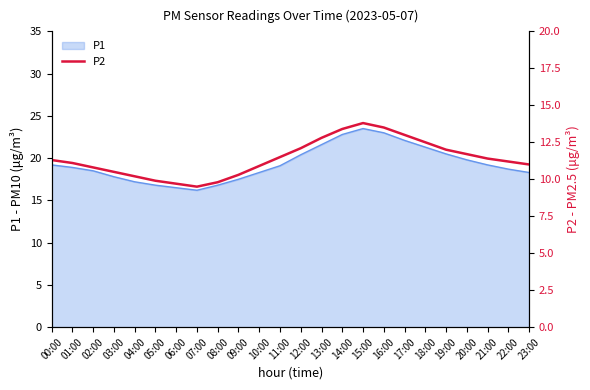

What is the label of the 24th point from the left?

23:00